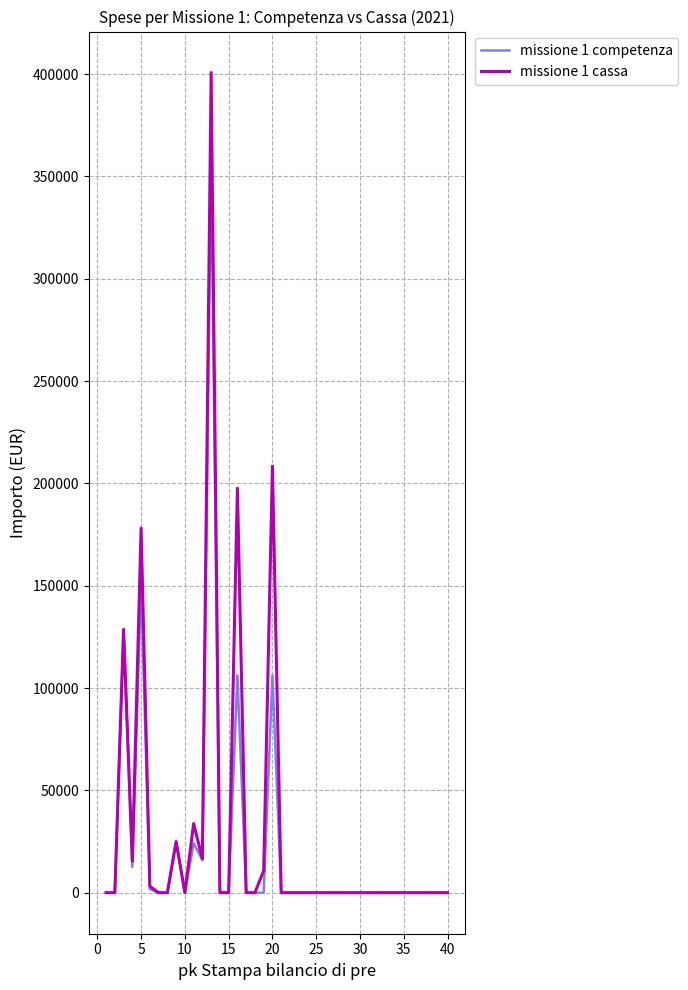

What is the highest value of the missione 1 competenza series?

358398.0